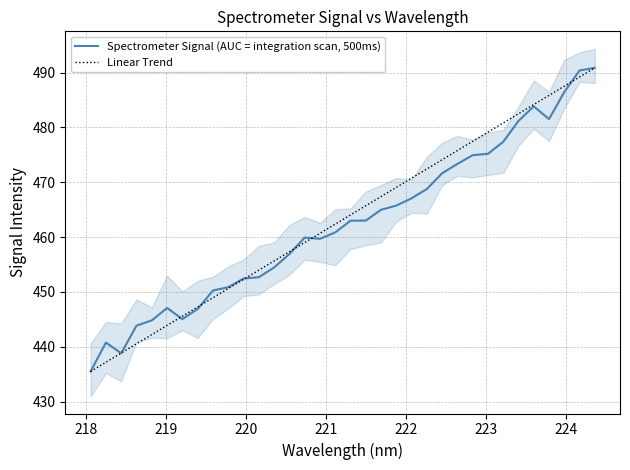

Where is the first local maximum?

218